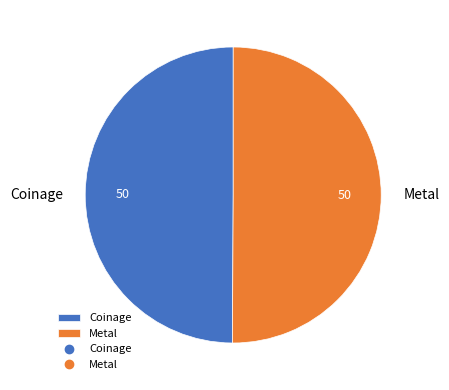

True or false: Coinage accounts for 50% of the total.

True